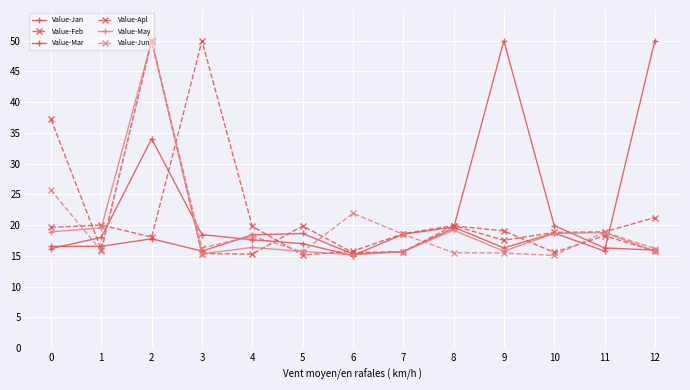

Reading left to right, extract all data points from this chart.

Value-Jan: 16.6	16.6	17.8	15.8	18.4	18.7	15.3	15.7	19.5	50.0	19.9	16.3	16.0
Value-Feb: 19.7	20.0	18.1	50.0	19.8	15.1	15.8	18.6	19.9	17.5	18.8	18.9	21.2
Value-Mar: 16.2	18.0	34.1	18.5	17.6	17.0	15.1	18.5	19.7	16.3	18.7	15.8	50.0
Value-Apl: 37.2	16.0	50.0	15.4	15.3	19.9	15.5	15.7	19.9	19.1	15.6	18.3	15.8
Value-May: 18.9	19.6	50.0	15.3	16.4	15.7	15.2	15.7	19.2	15.8	18.7	18.8	15.8
Value-Jun: 25.7	15.8	50.0	16.3	18.2	15.7	21.9	18.5	15.5	15.5	15.1	18.9	16.2